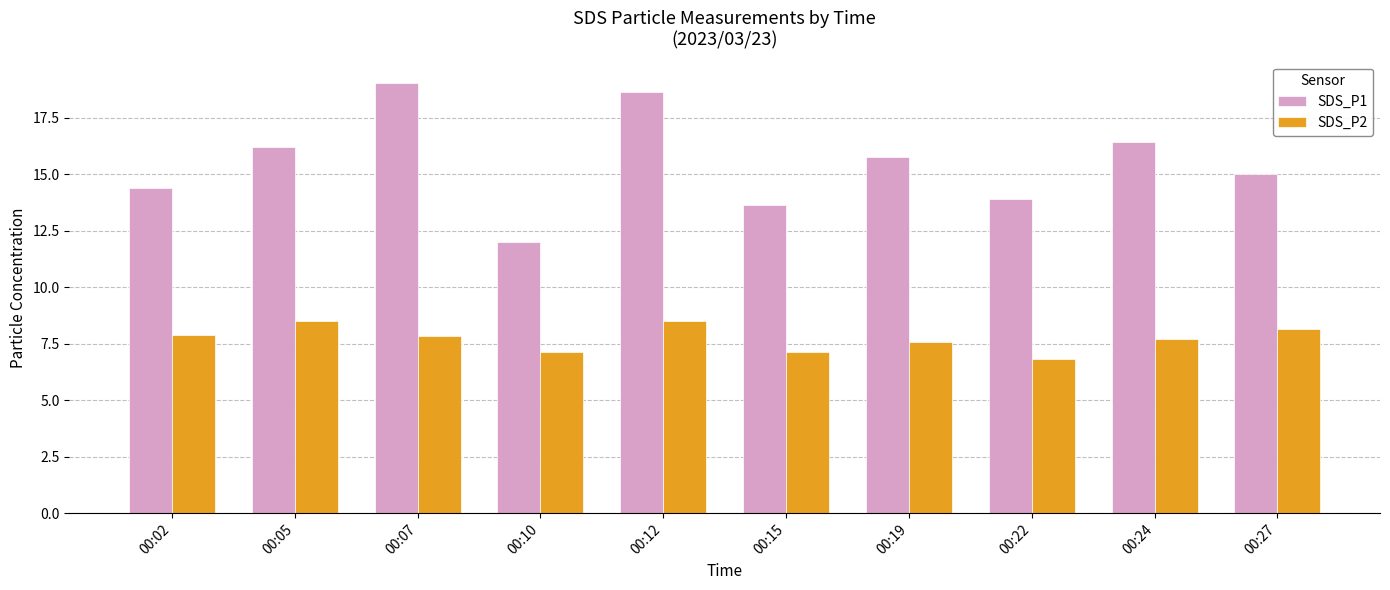

At how many categories does at least one series exceed 7?

10